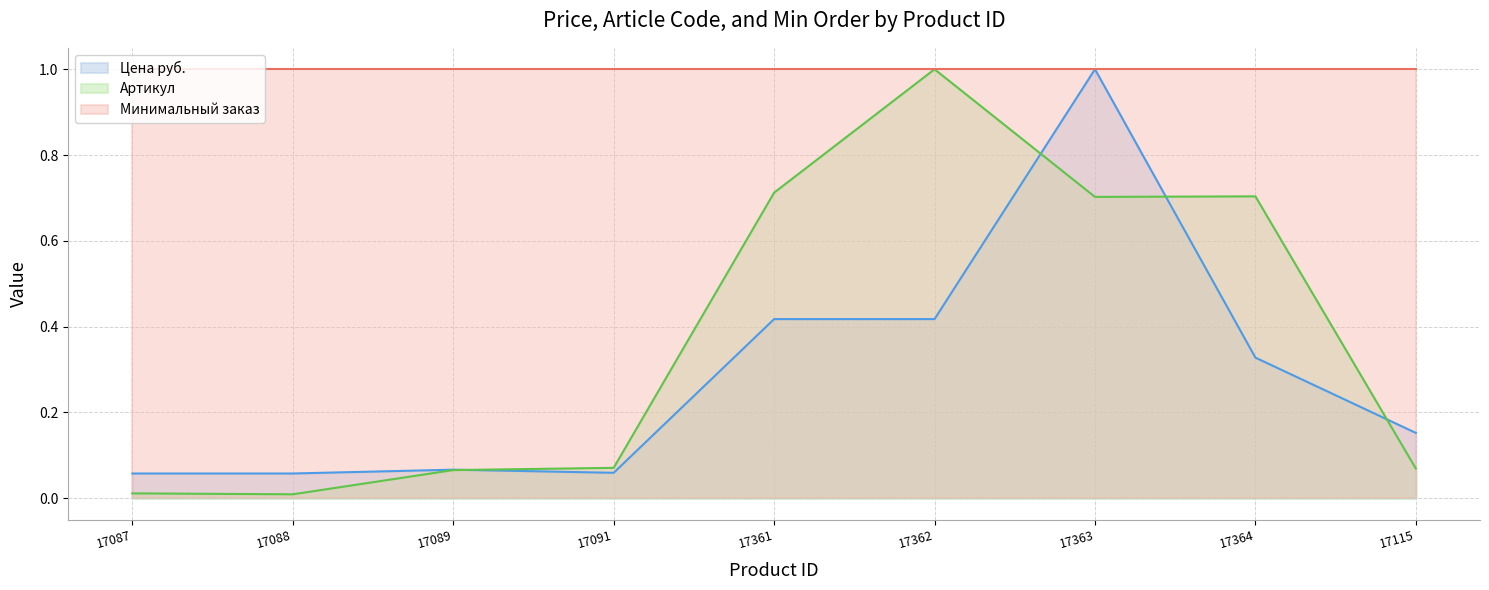

True or false: Цена руб. has a value of 0.3 at 17364.

True